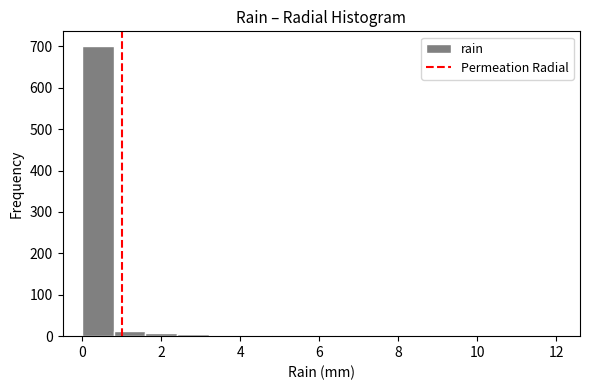

What is the height of the bar covering 0.0 to 0.8 on the x-axis? The values are not printed on the chart, so give them approximately, as read against the axis.

700